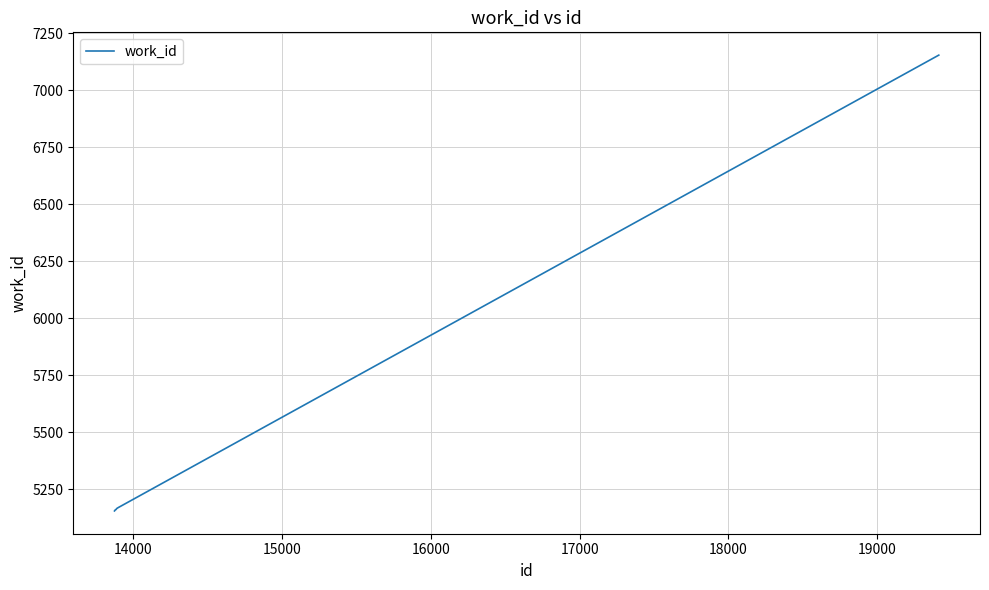

What is the smallest value displayed?

5156